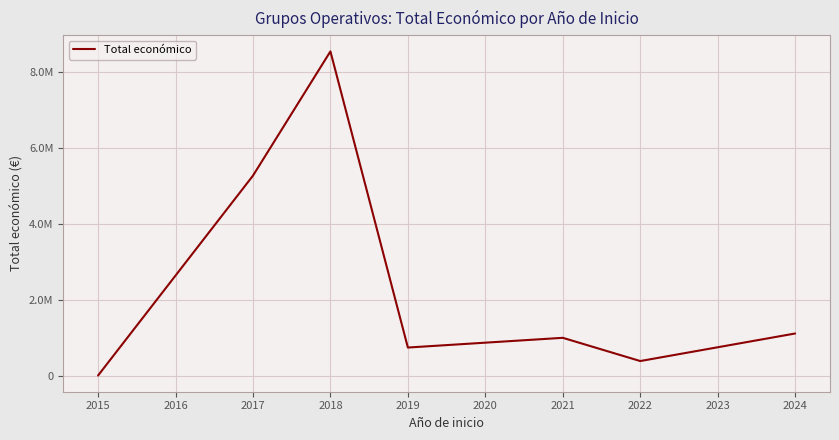

Does the chart have visible grid lines?

Yes